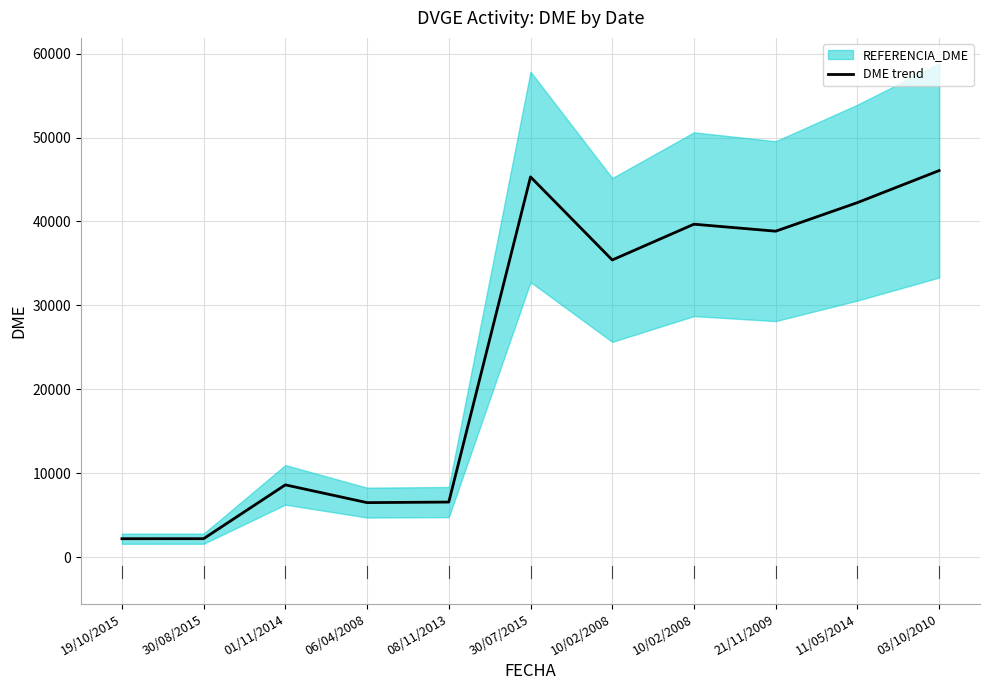

What is the minimum value shown in the chart?

2214.1